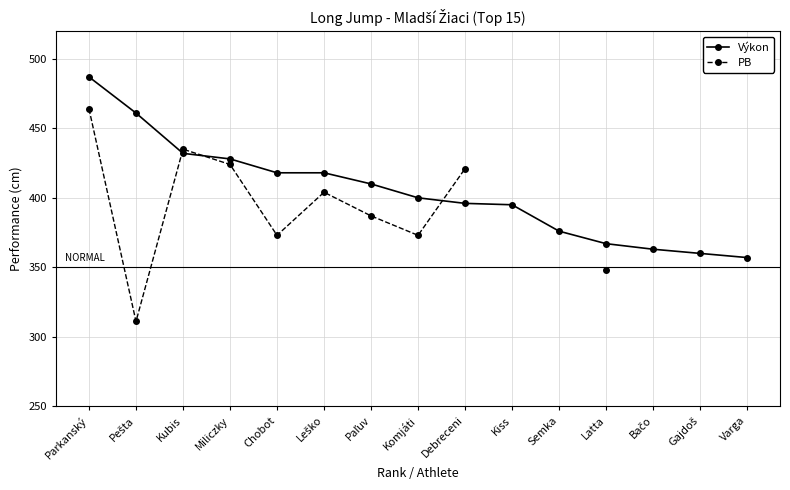

List the series in order of their peak value, highest first.

Výkon, PB